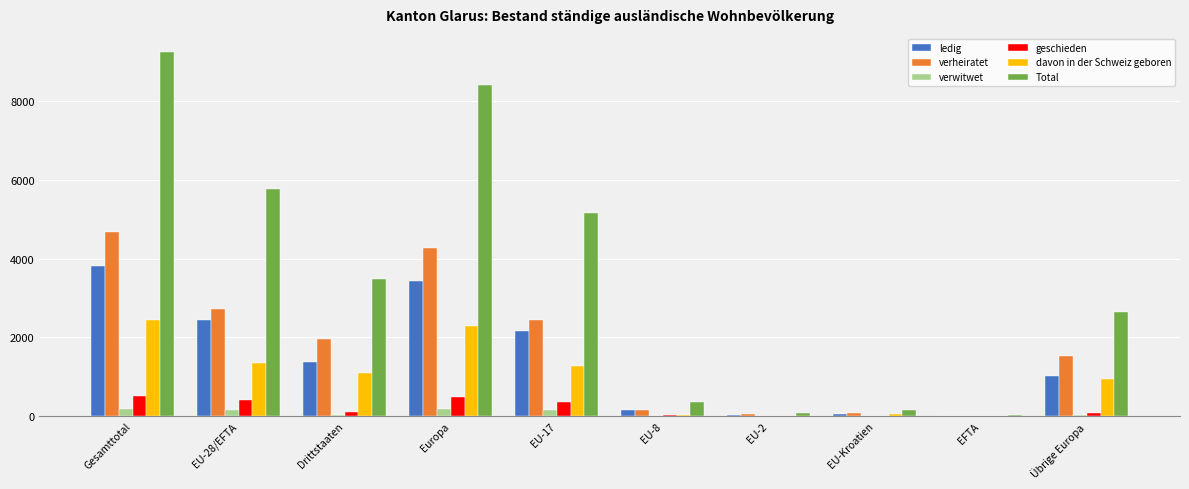

What is the sum of all Total values?

35296